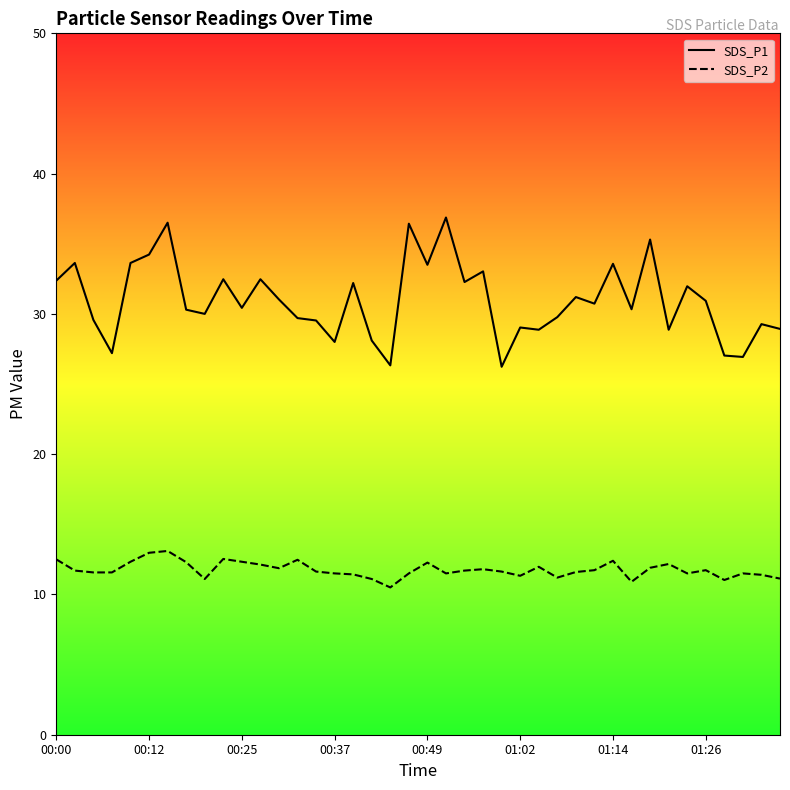

Where is SDS_P2 nearest to the value 11?

36